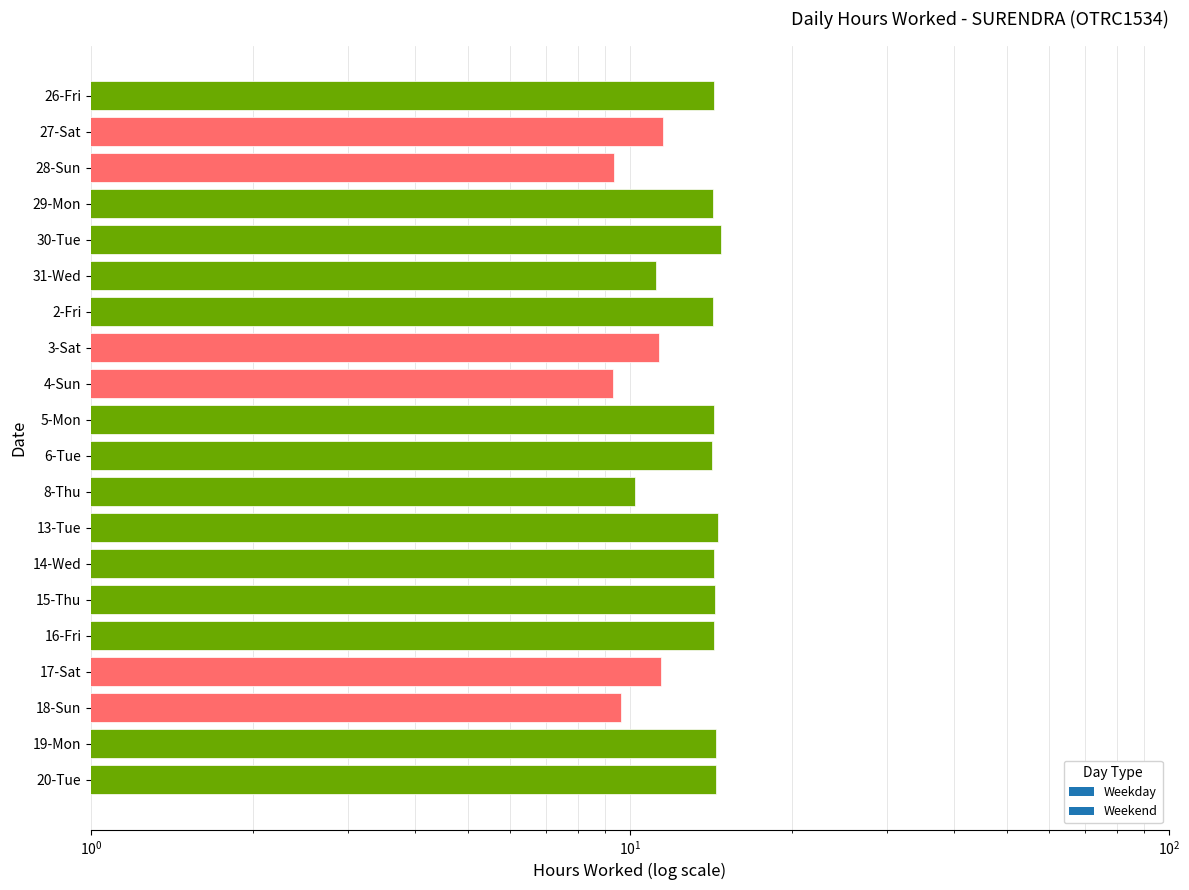

Approximately how many times larger is the value at 30-Tue compared to 31-Wed?

1.3